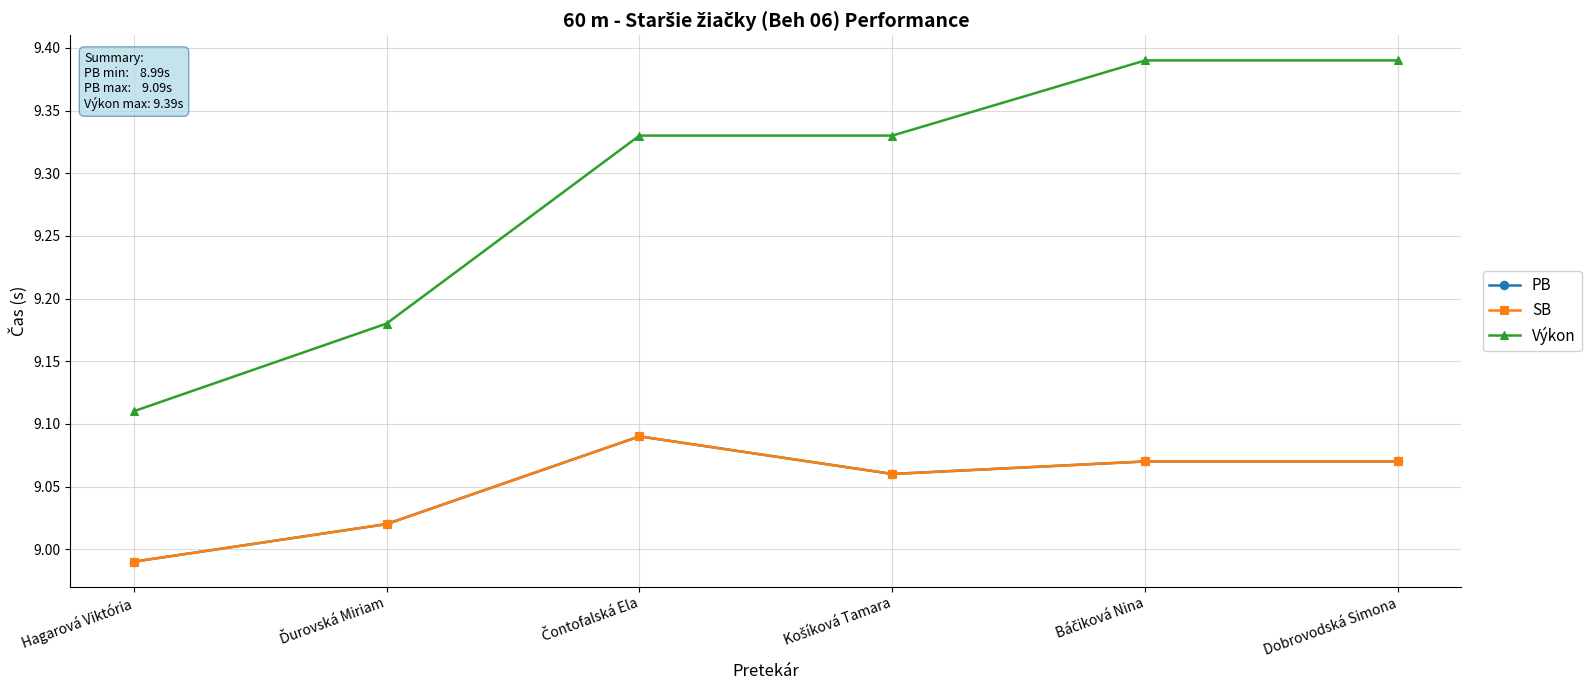

What is the approximate value of PB at Čontofalská Ela?

9.1